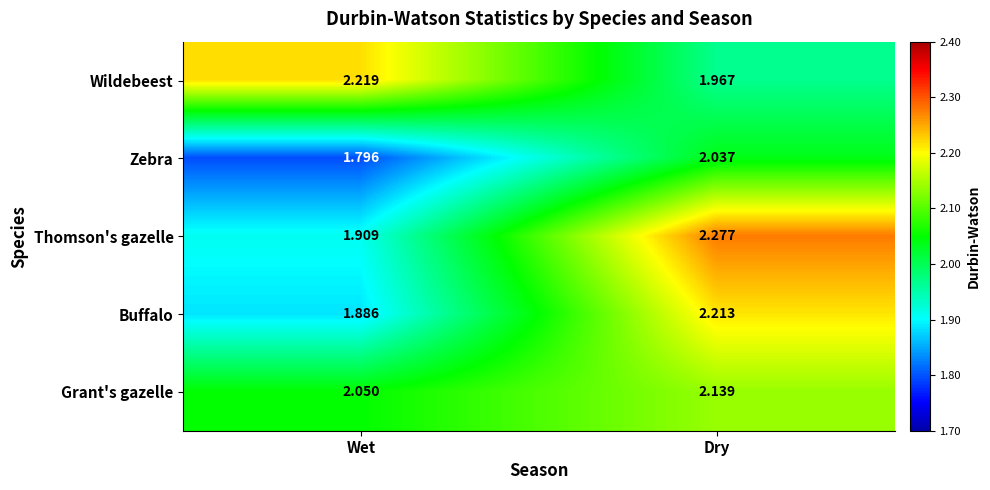

At Dry, list the series in order from smallest to largest.

Wildebeest, Zebra, Grant's gazelle, Buffalo, Thomson's gazelle